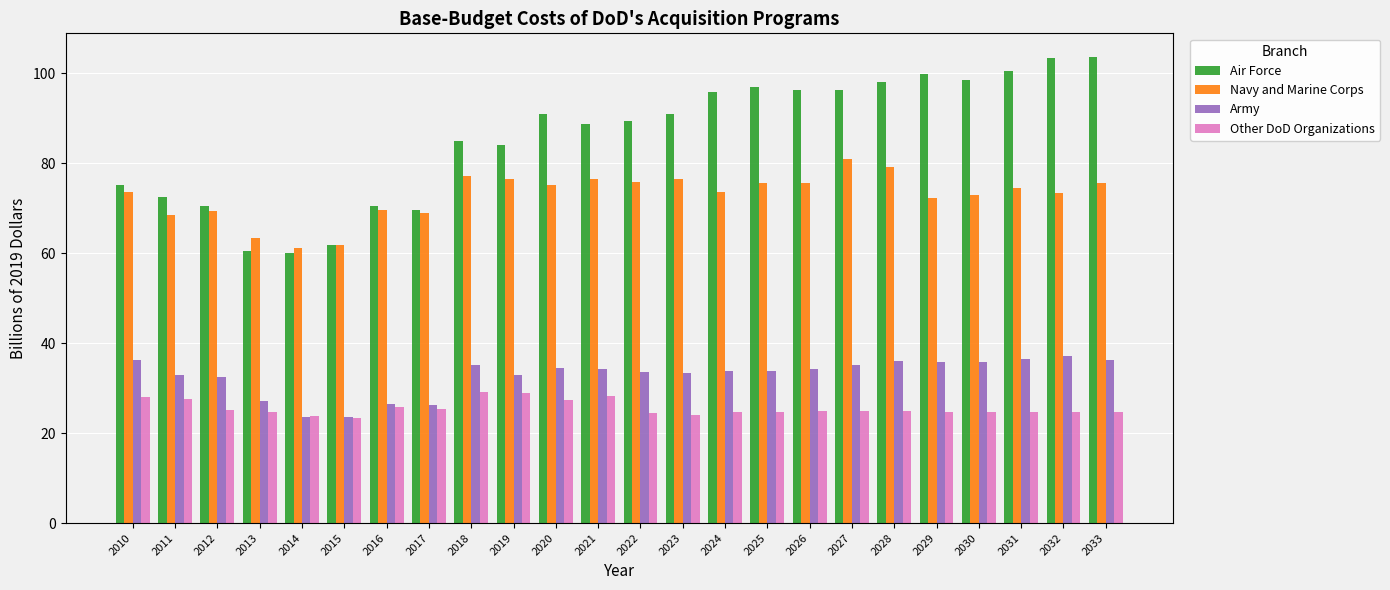

True or false: Other DoD Organizations has a value of 24.8 at 2025.

True